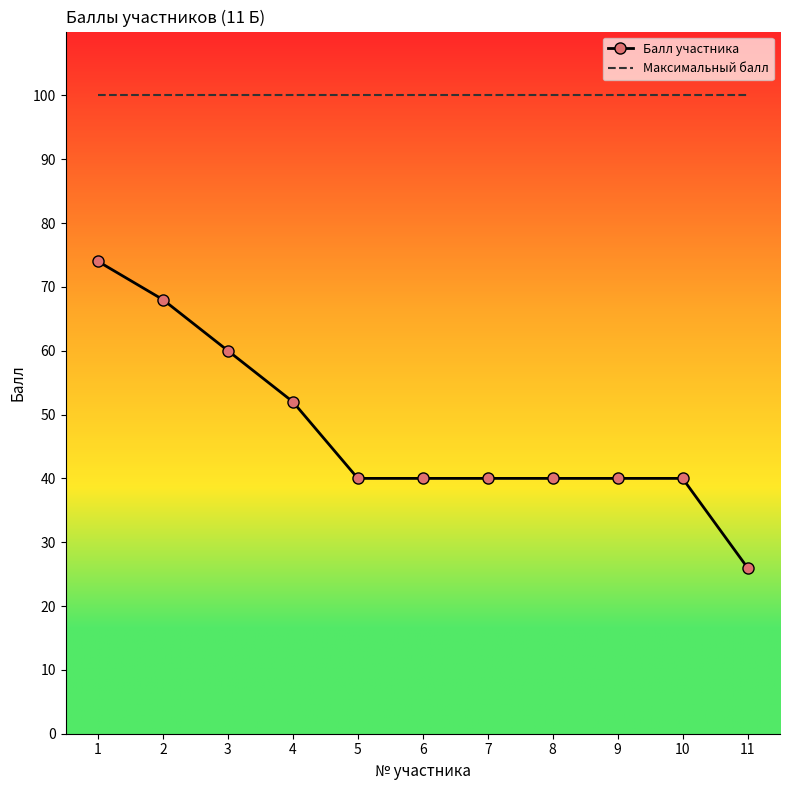

Read the Максимальный балл value at 9.

100